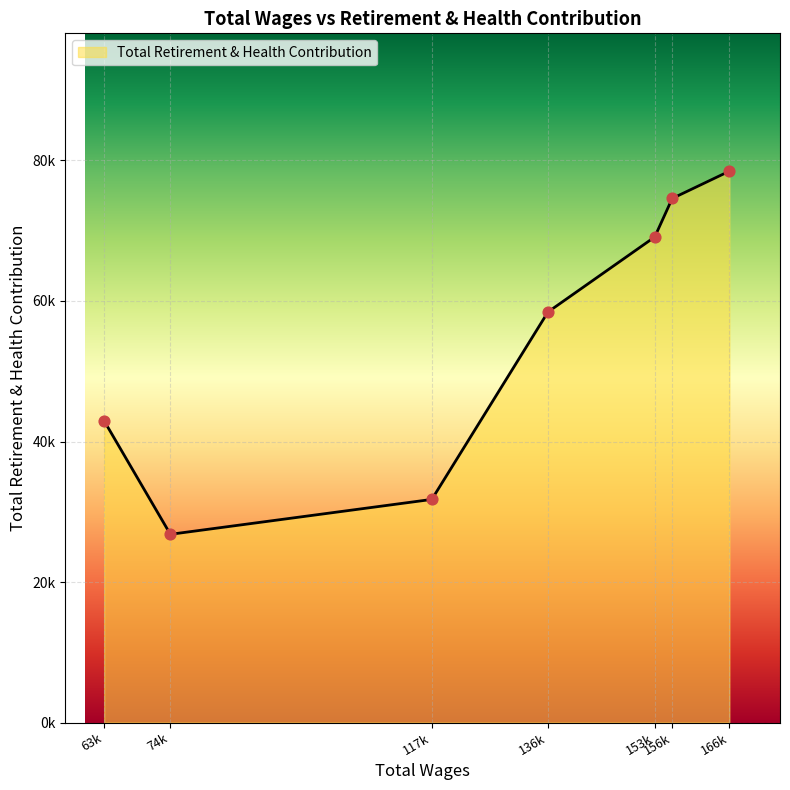

Does the chart have visible grid lines?

Yes